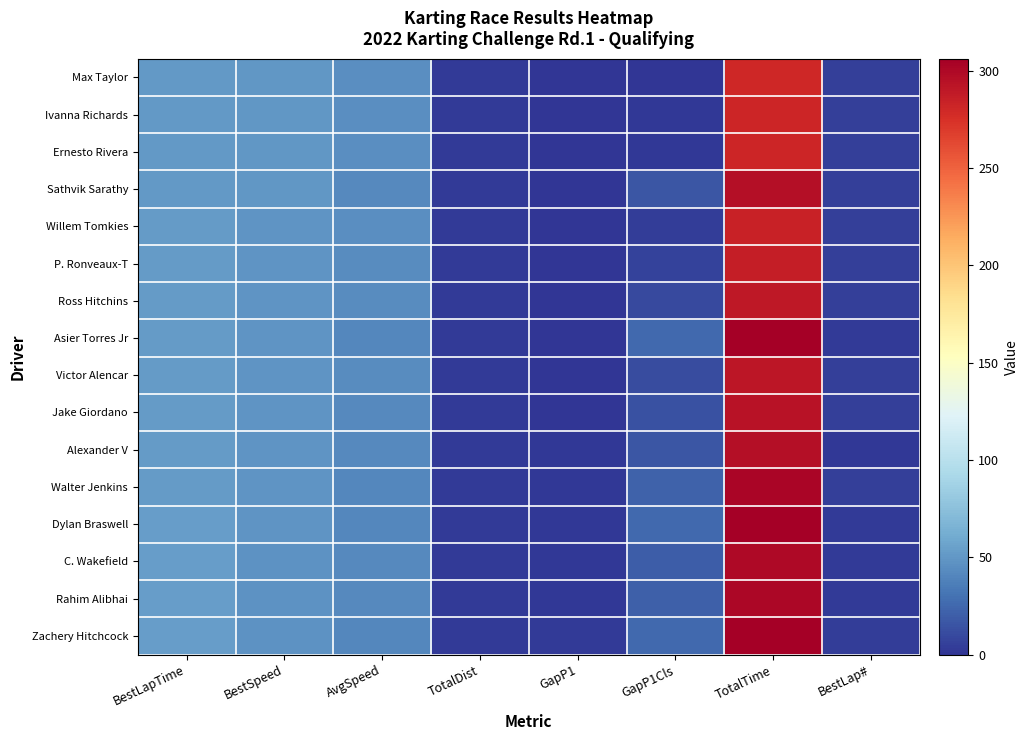

Which series has the widest spread of values?

Asier Torres Jr